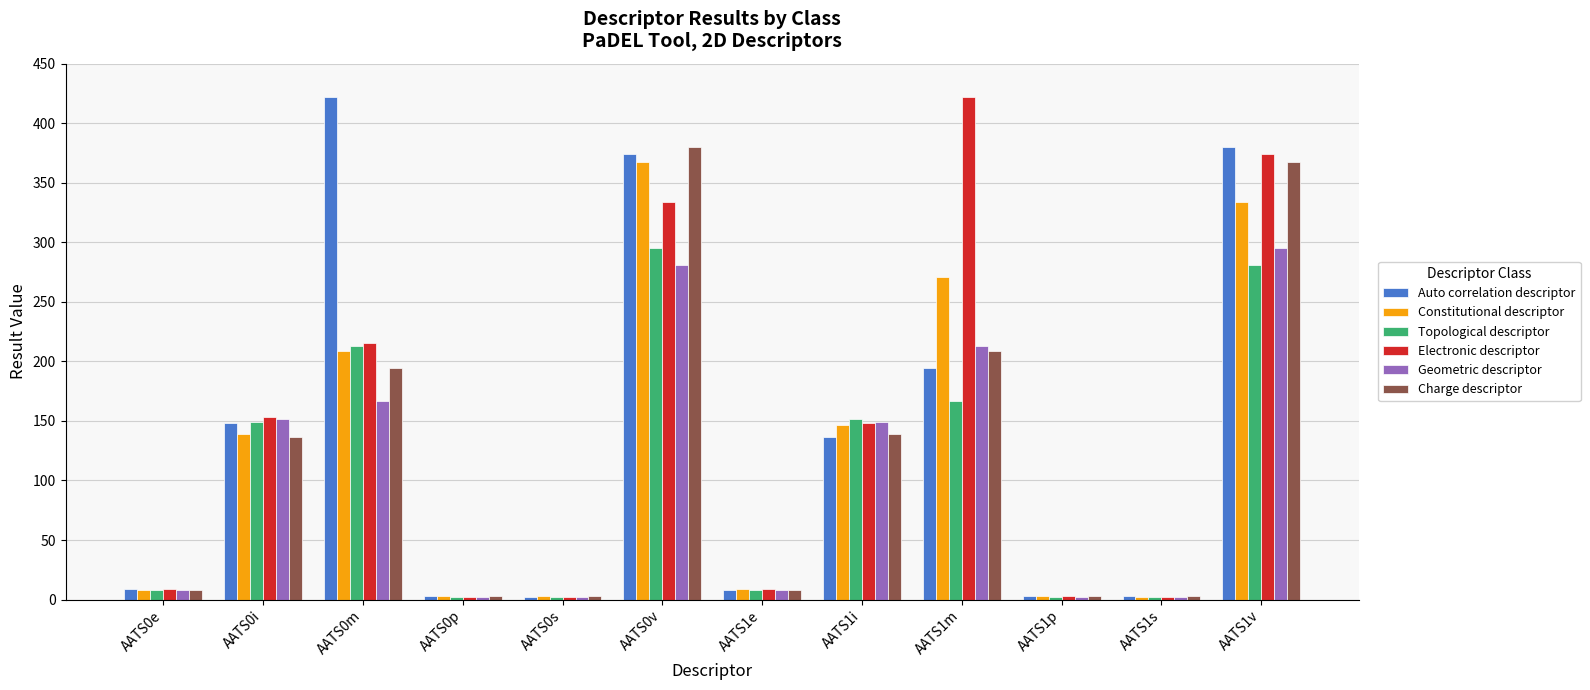

At which label does Constitutional descriptor first exceed 139?

AATS0i